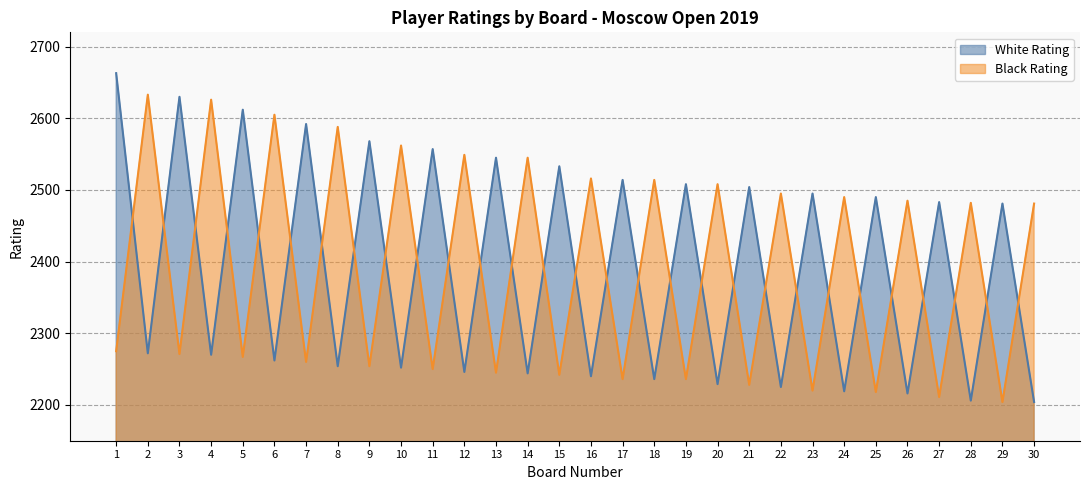

Between 17 and 24, which series saw the biggest shift?

White Rating